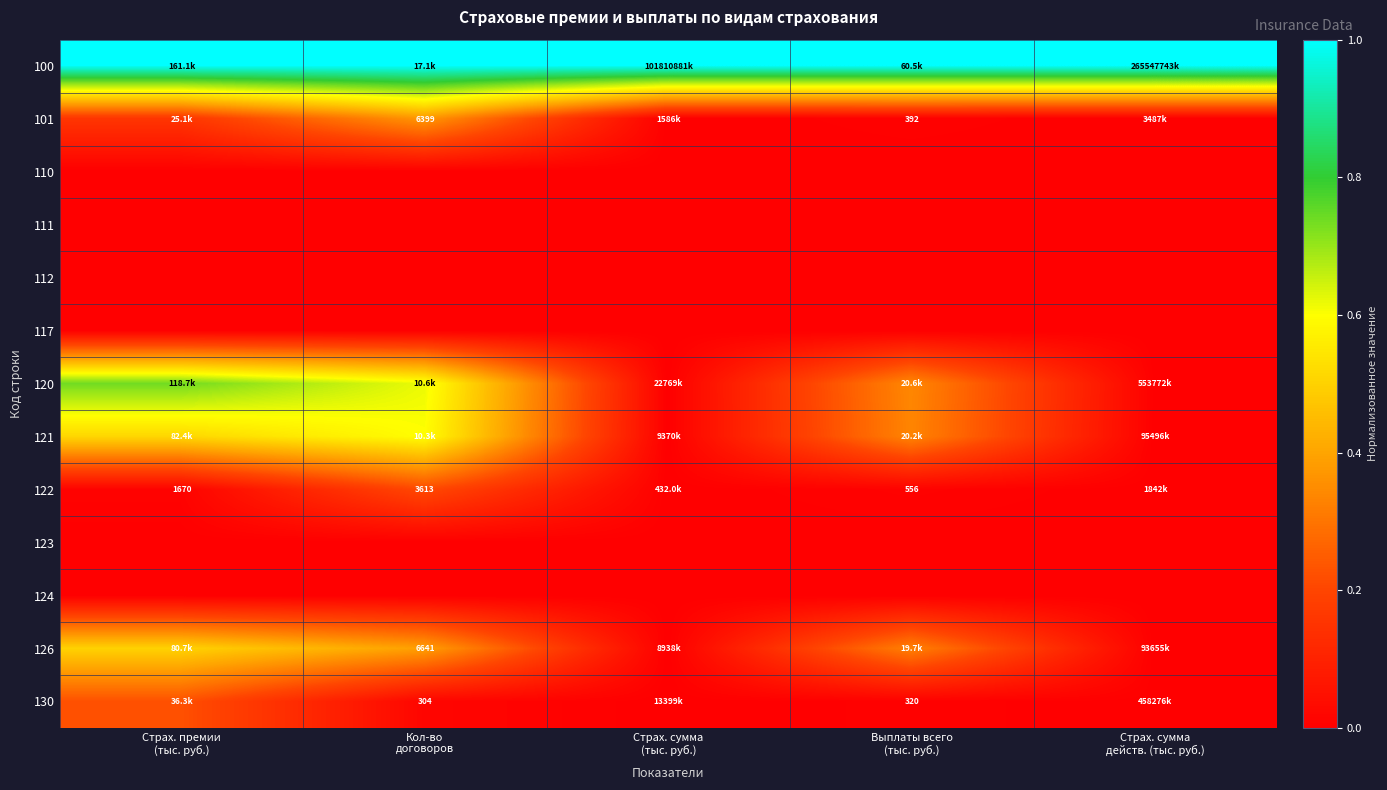

The 117 series shows 0.0 at Страх. премии (тыс. руб.). True or false?

True